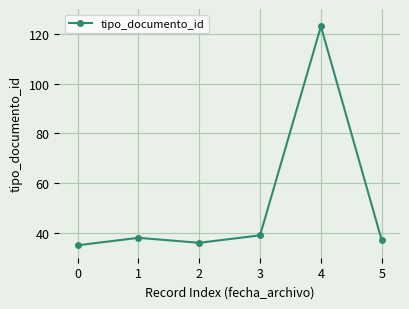

What is the average value?

51